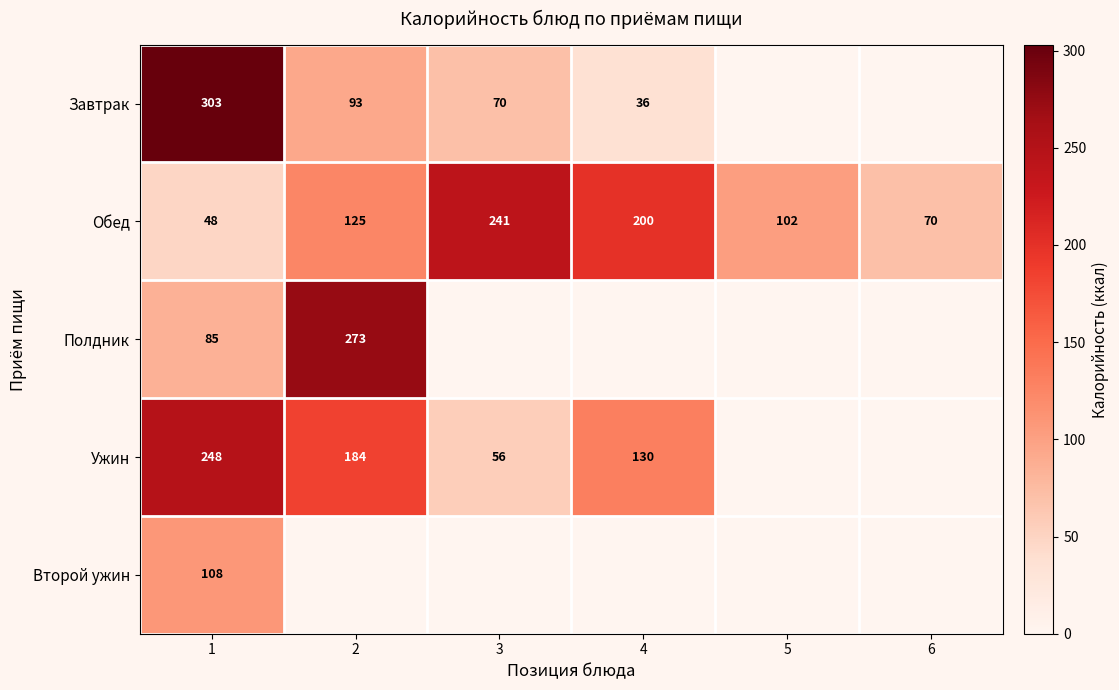

How many Обед values are between 70 and 200?

4